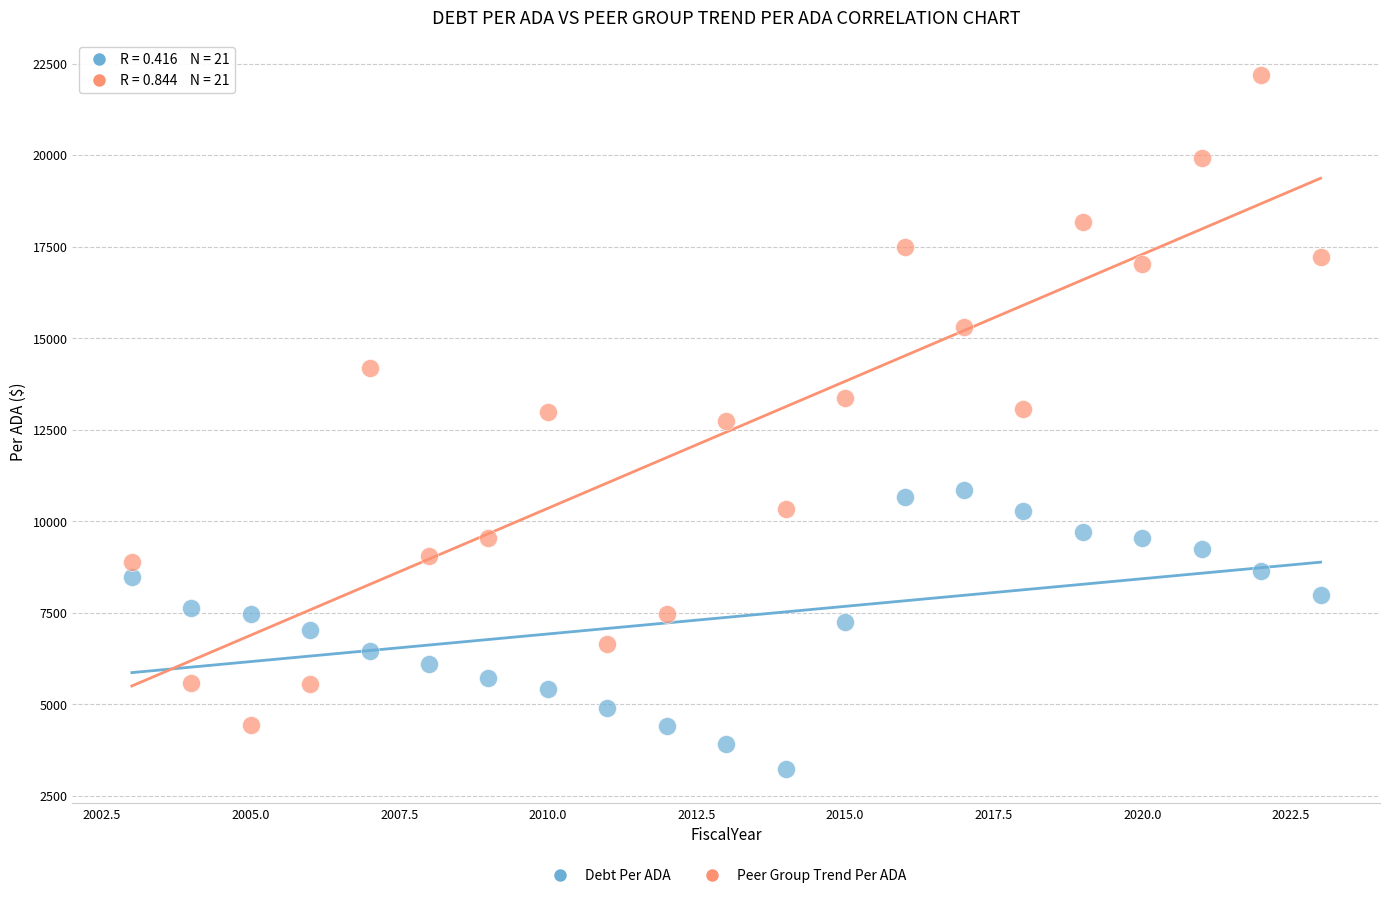

Which series contains the highest Y value?

Peer Group Trend Per ADA